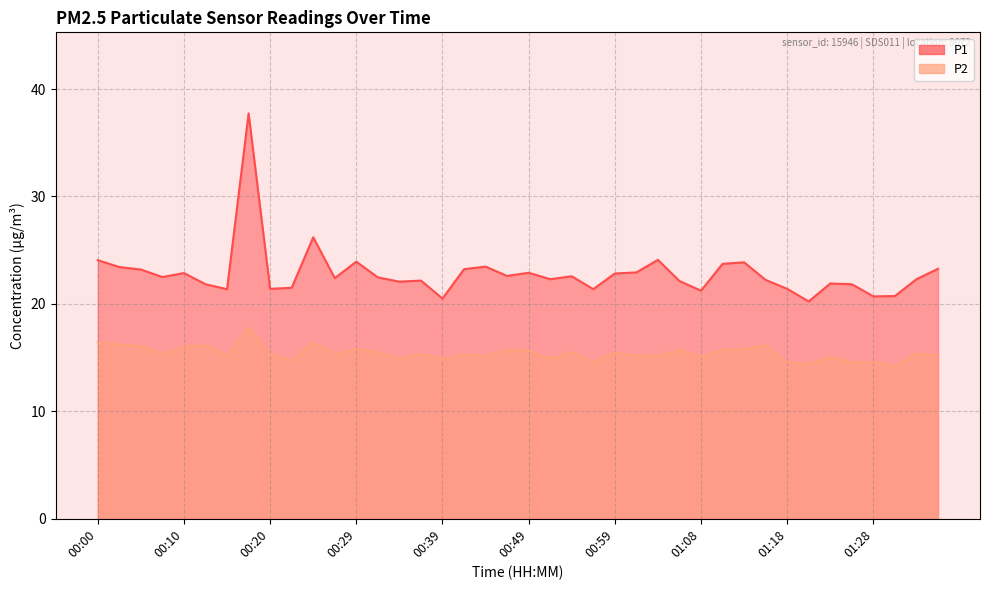

Which series changed the most between 00:17 and 01:18?

P1